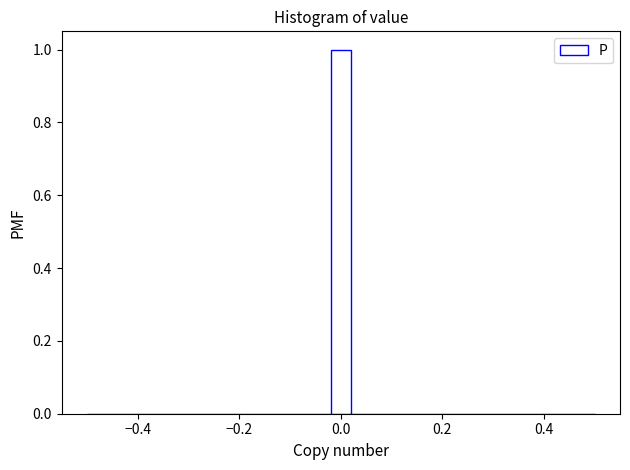

Read against the x-axis, roughly where is the centre of the tallest bar?

0.00